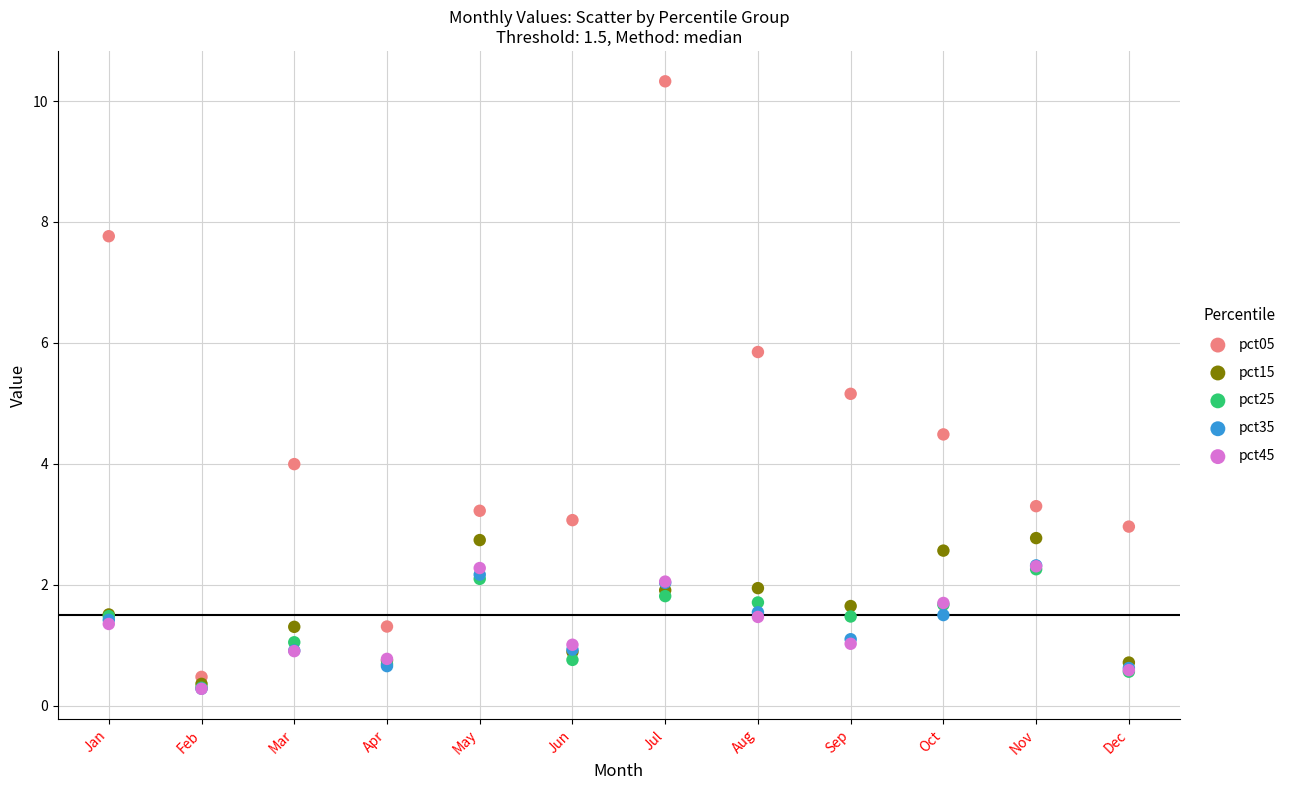

Across all series, what Y value is closest to 5?

5.2